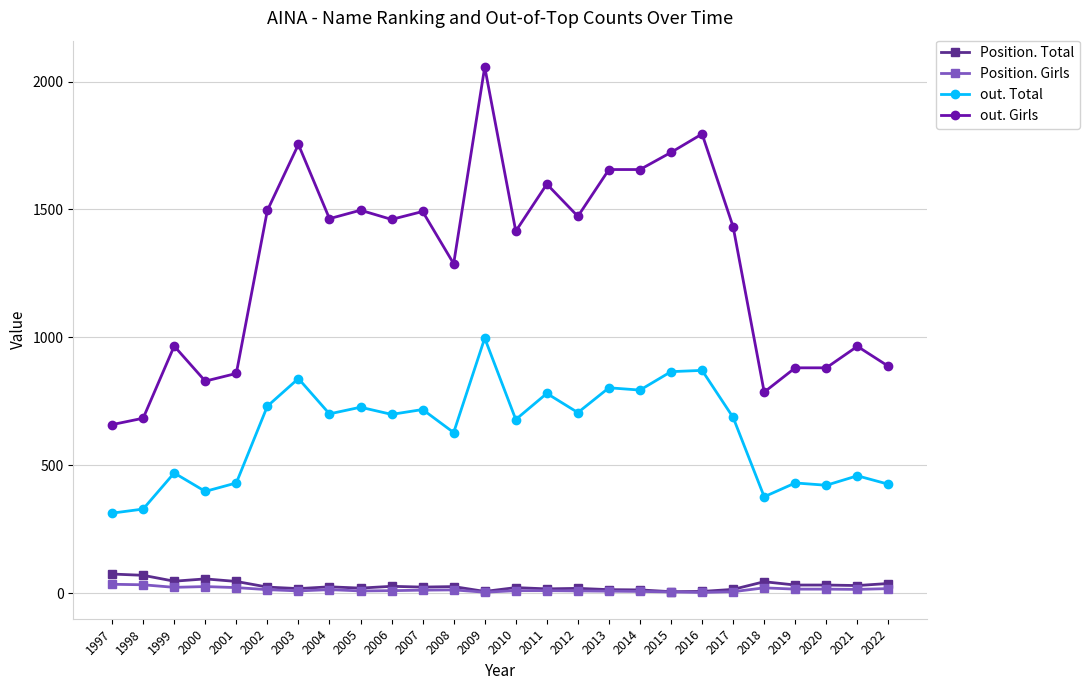

True or false: out. Girls has a value of 829 at 2000.

True